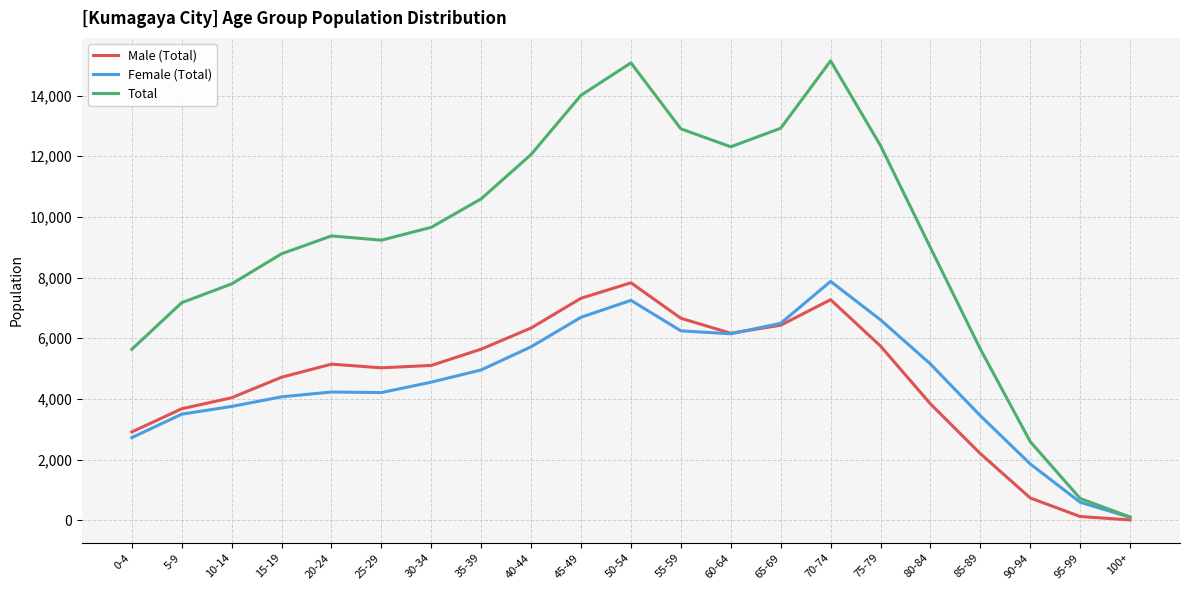

In Male (Total), how many points are higher than both neighbors (excluding endpoints)?

3